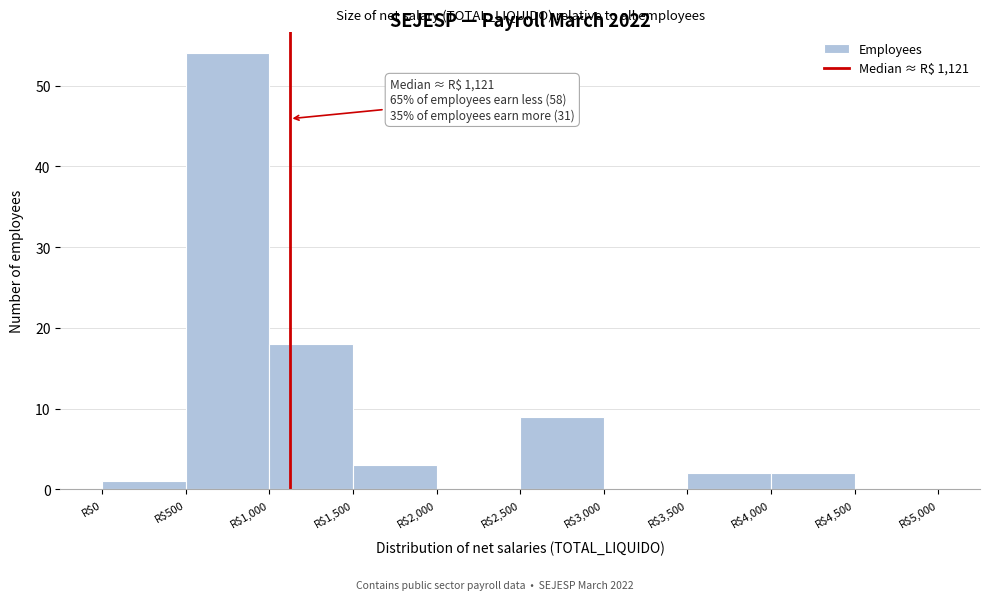

Which range on the x-axis has the tallest bar?

500 to 1000